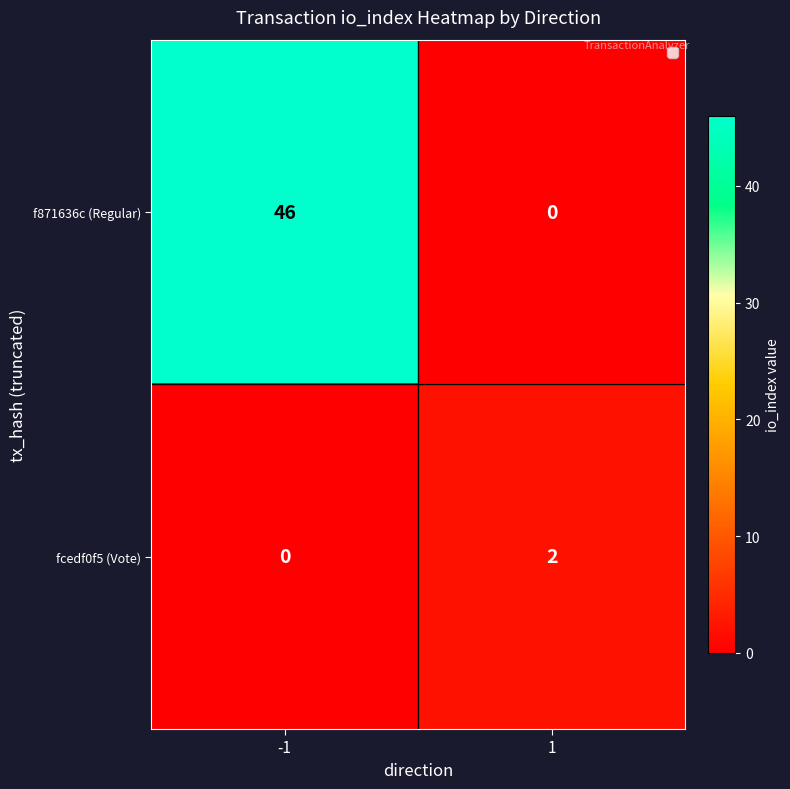

At how many categories does at least one series exceed 17?

1